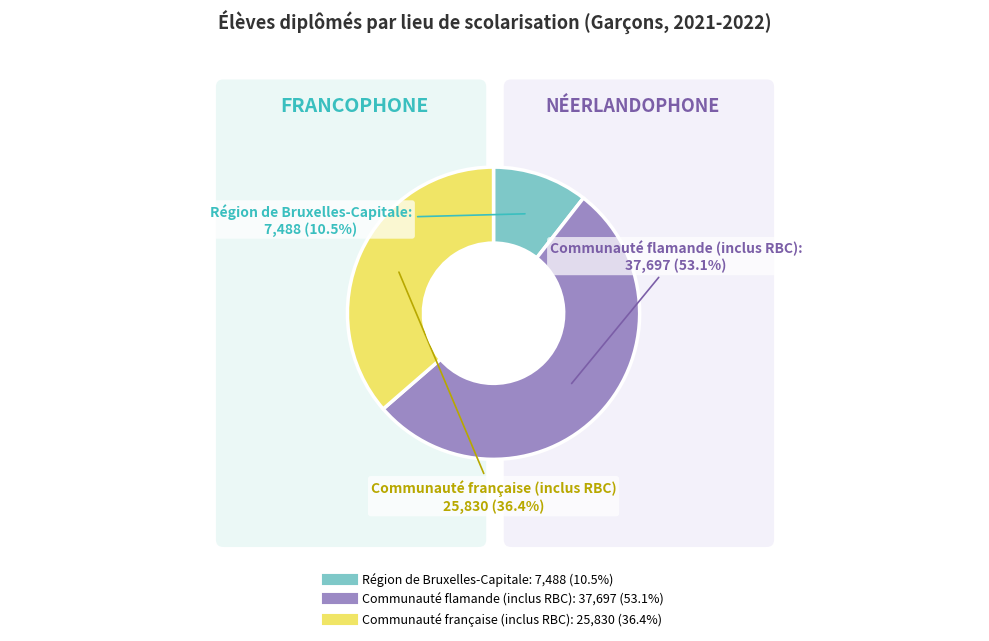

How many segments does this pie chart have?

3